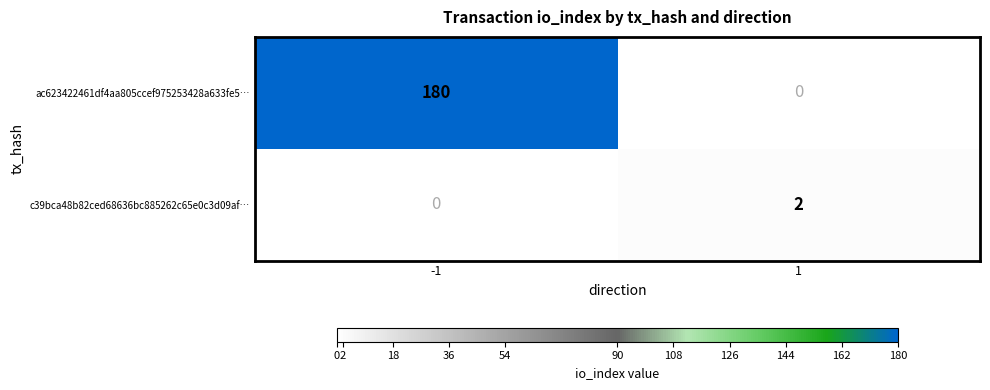

What value does the ac623422461df4aa805ccef975253428a633fe5… series have at -1?

180